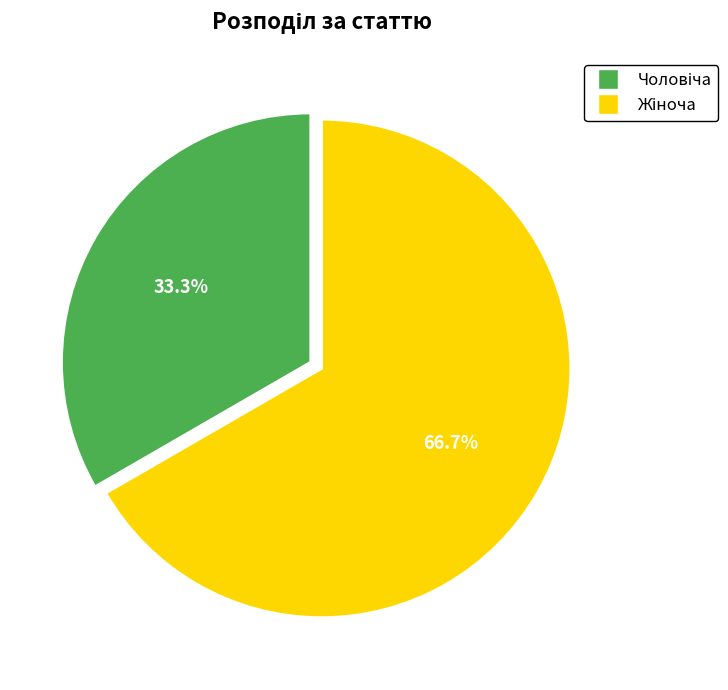

Does any single category account for the majority?

Yes